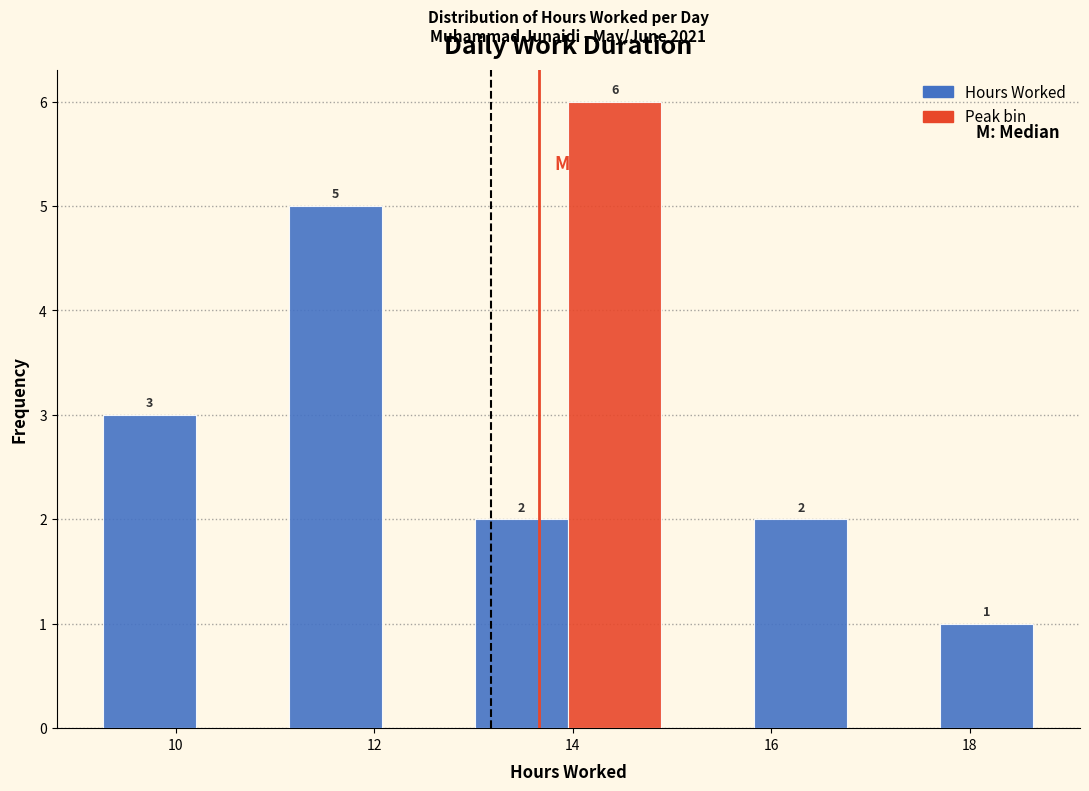

Over which range of the x-axis is the bar tallest?

14.0 to 14.8